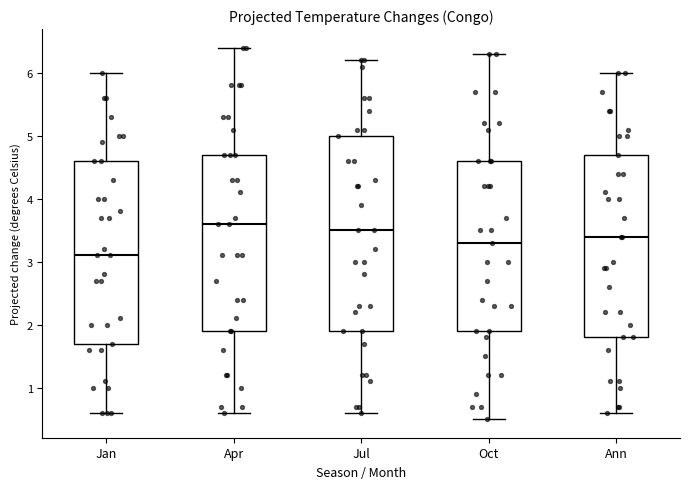

Where does the upper whisker of the box for Ann end on the y-axis? The values are not printed on the chart, so give them approximately, as read against the axis.

6.0